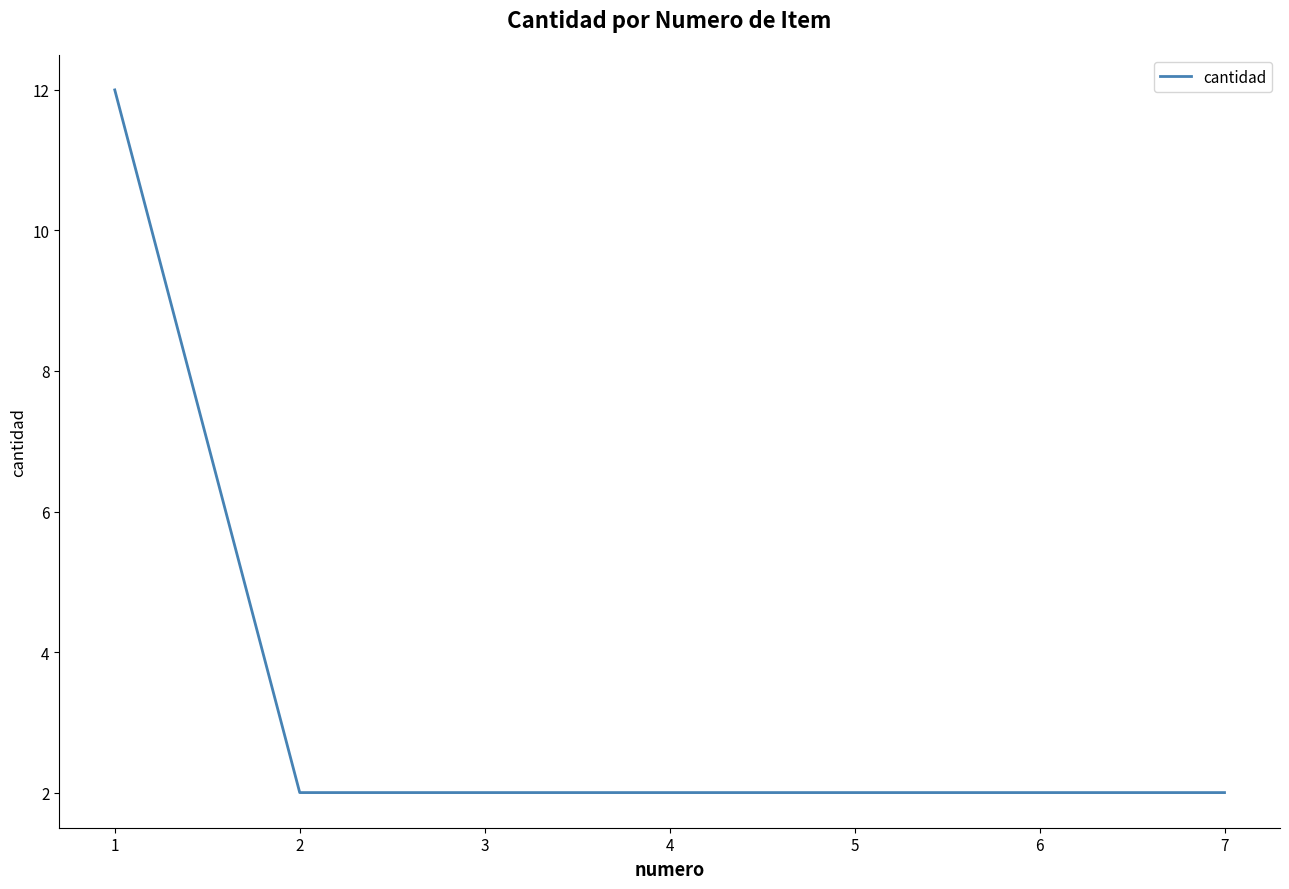

The chart shows a value of 2 at 6. True or false?

True